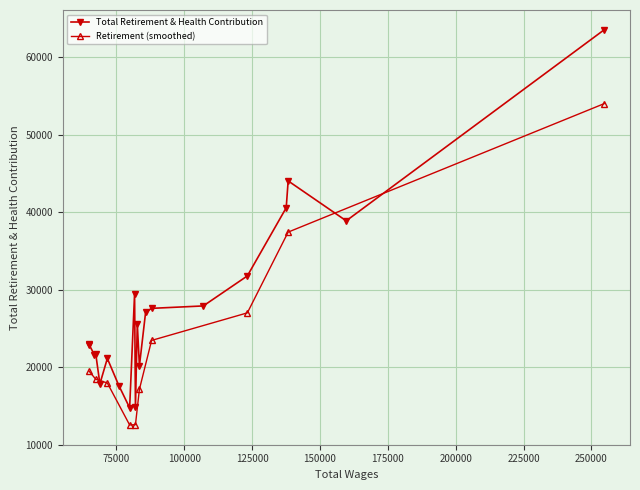

What is the maximum value for Total Retirement & Health Contribution?

63515